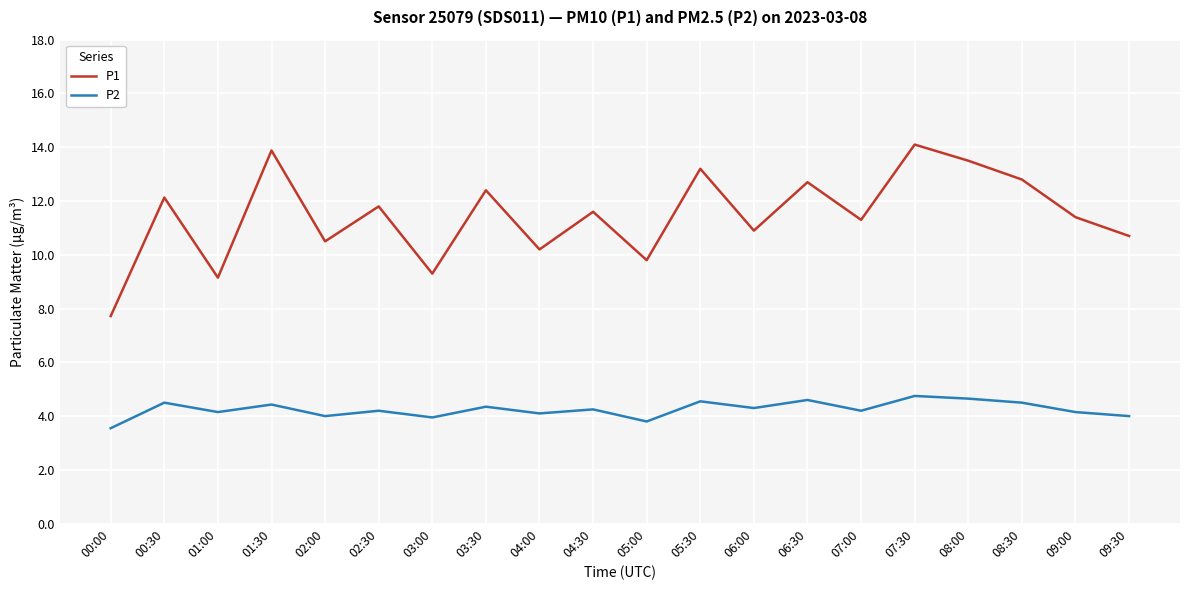

True or false: P1 and P2 cross at least once.

False